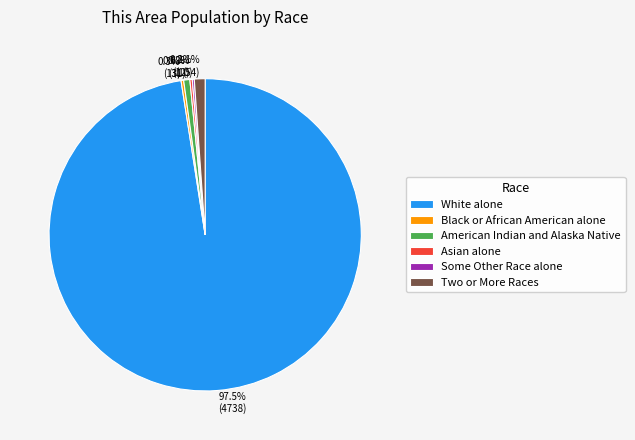

Which has a higher value, Two or More Races or White alone?

White alone